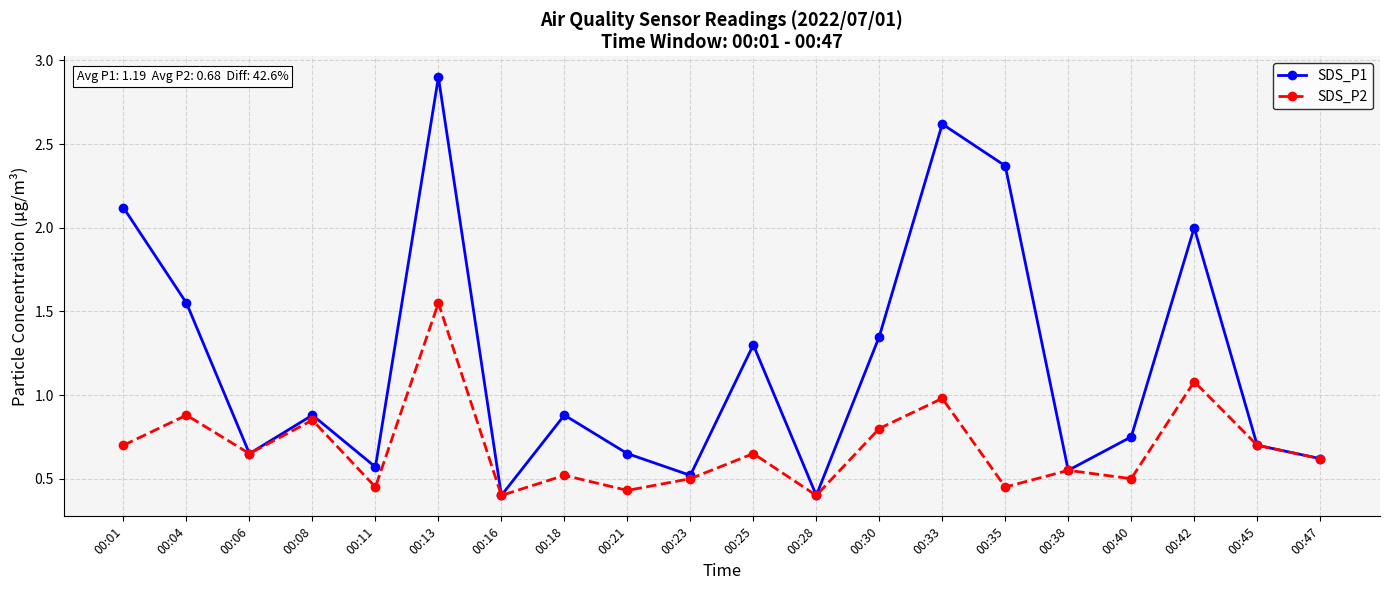

How many lines are shown in the chart?

2